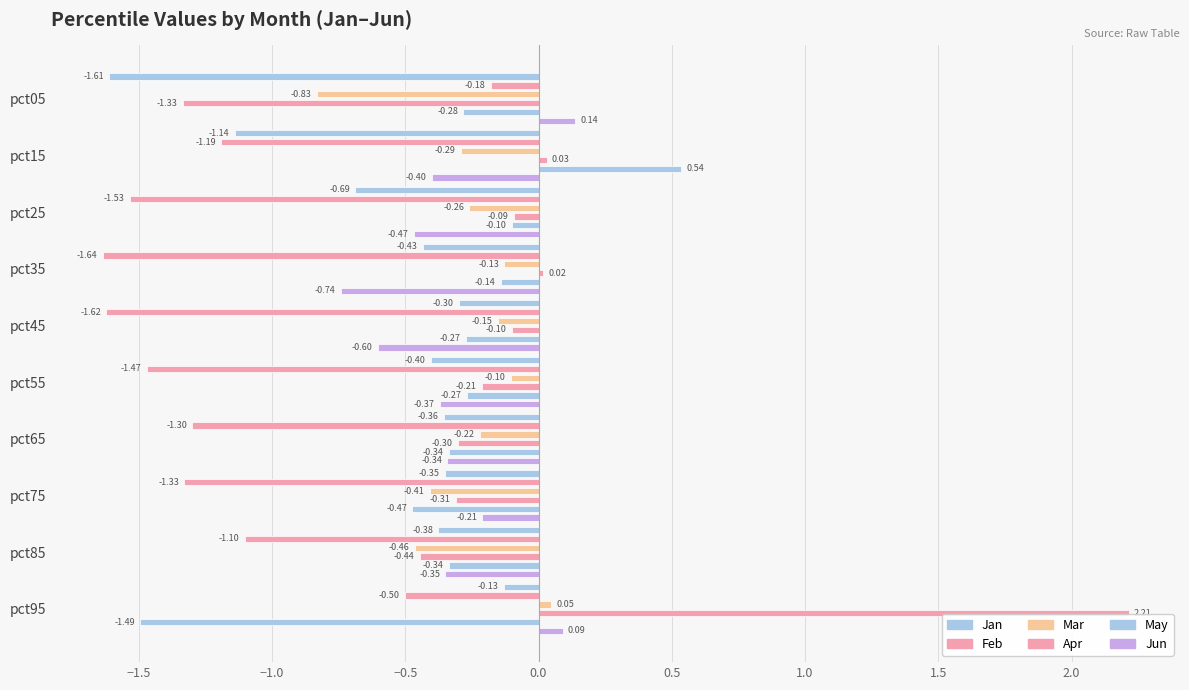

The value of Jan at pct05 is -2.3. True or false?

False